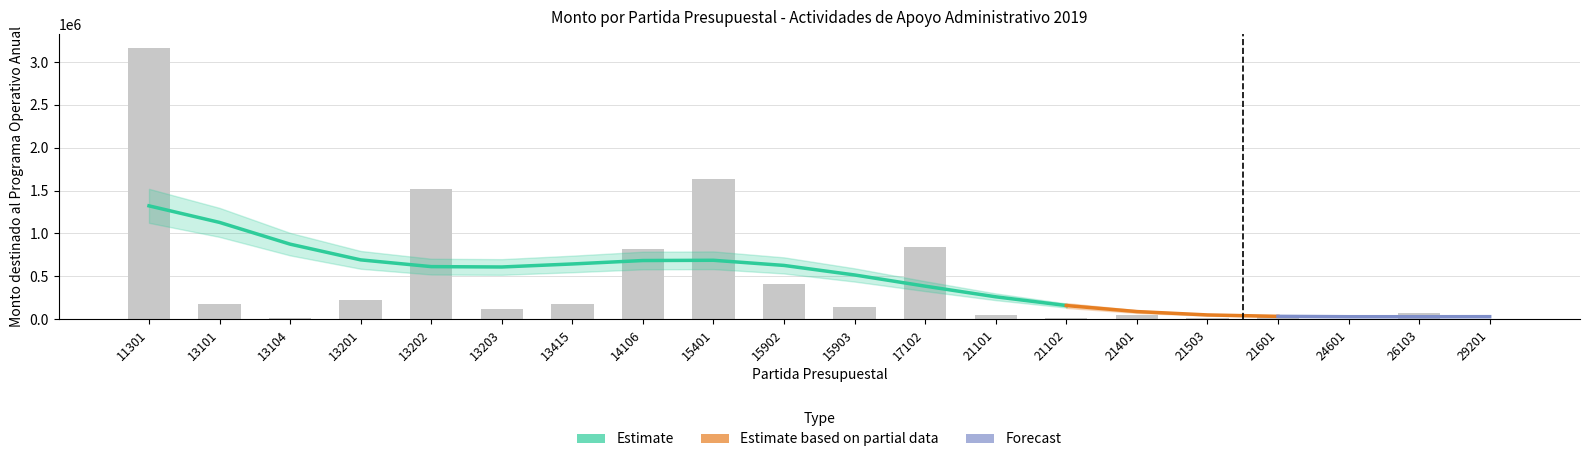

How many data points are less than 145195?

10